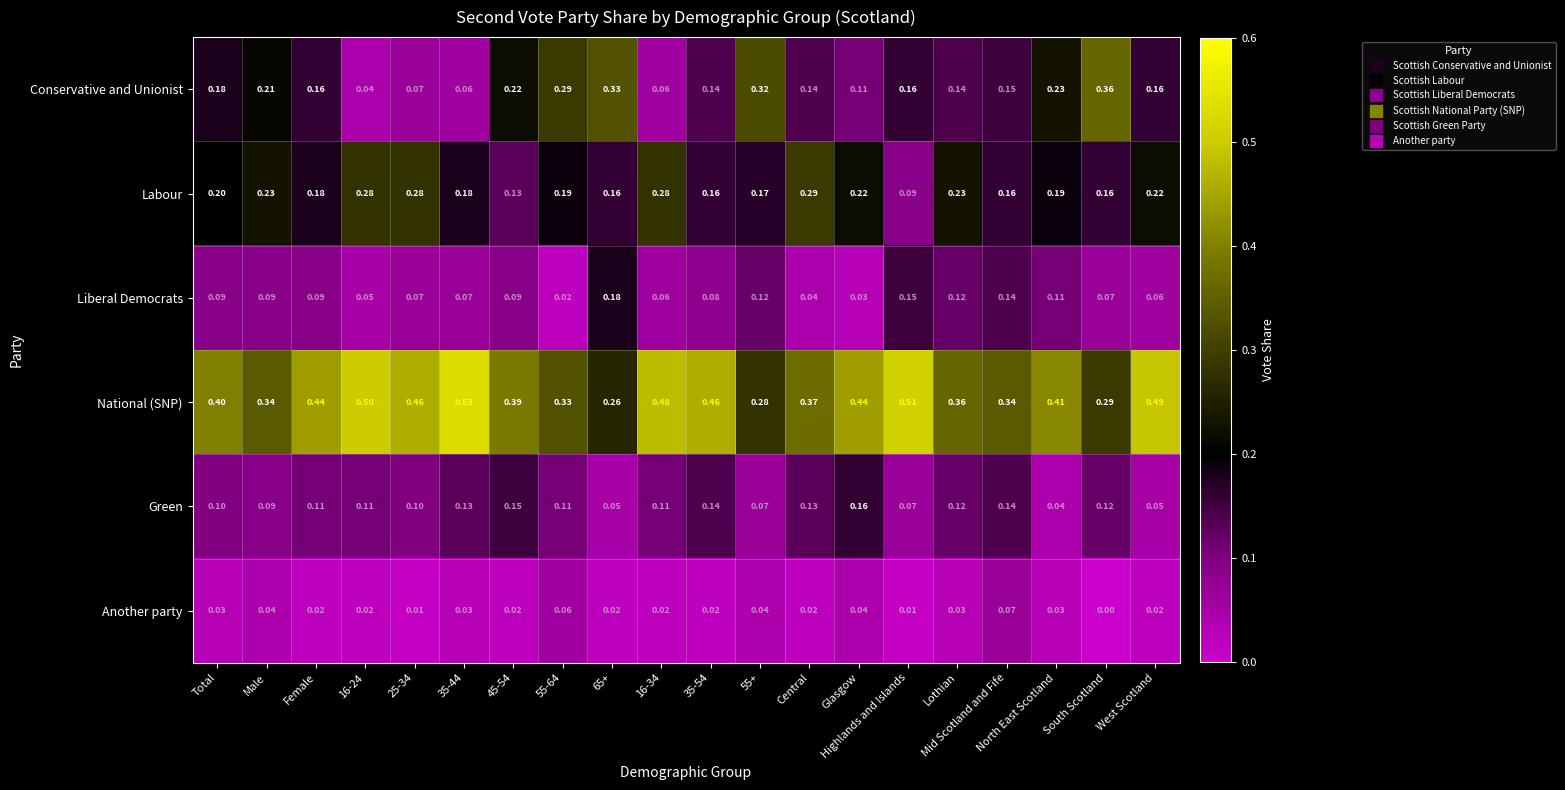

Where is Labour nearest to the value 0?

Highlands and Islands